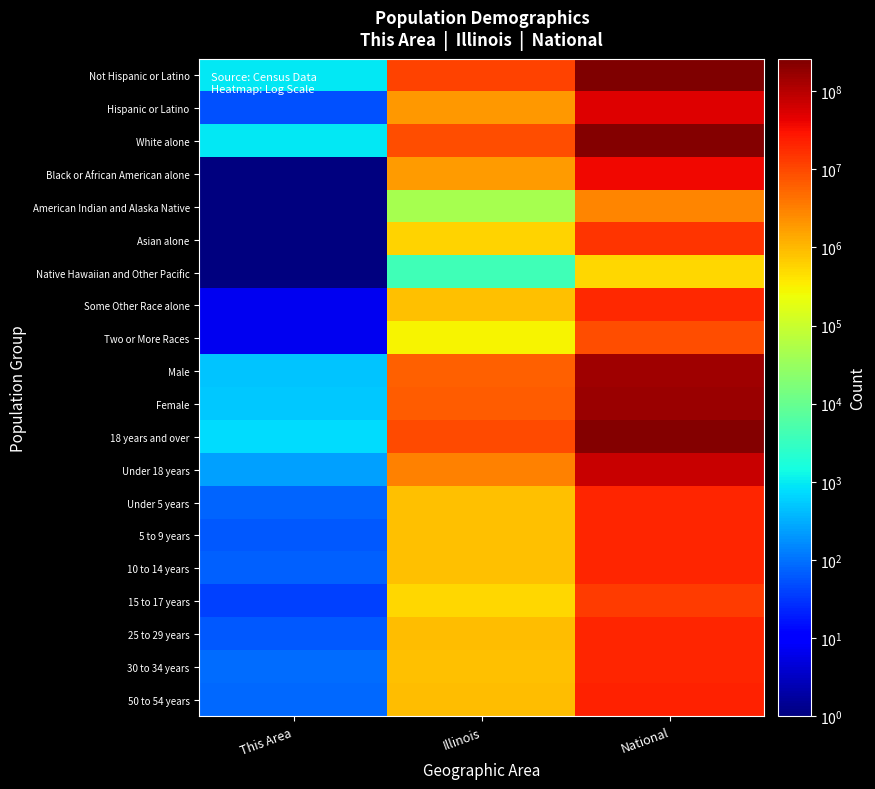

Which category has the lowest value across all series?

This Area